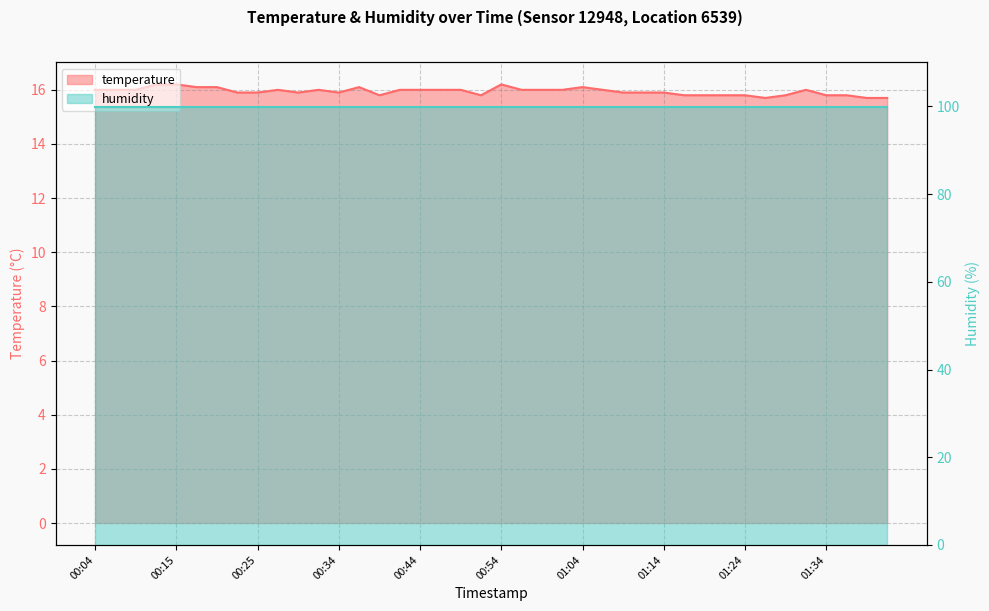

What is the change in value from 00:12 to 00:34?

-0.3